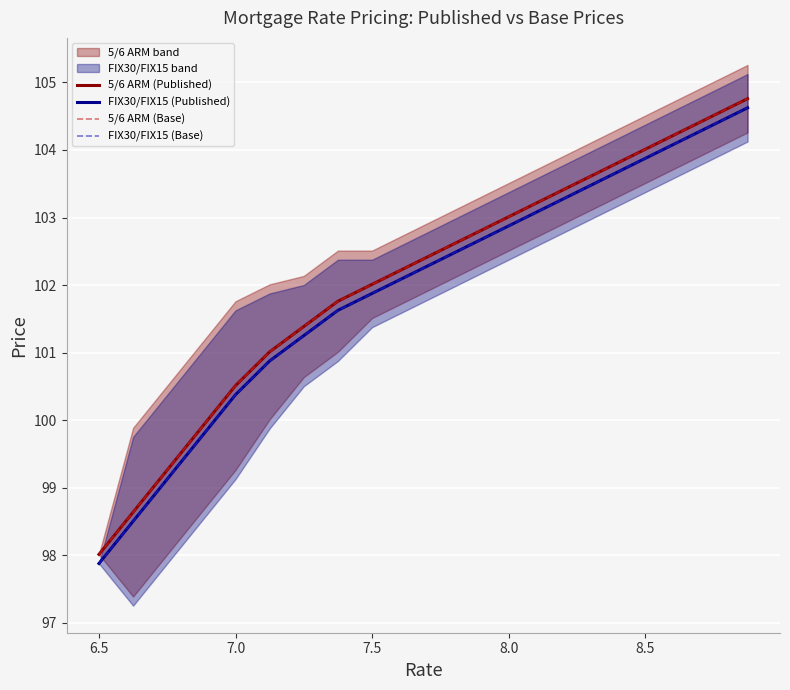

The 5/6 ARM (Published) series shows 55.2 at 7.5. True or false?

False